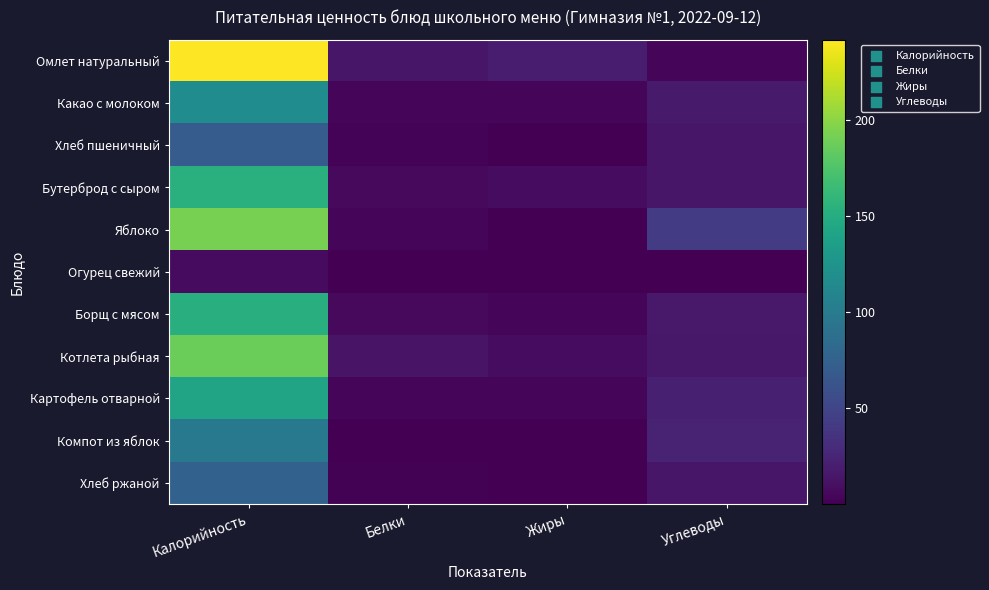

How many series are shown in this chart?

11